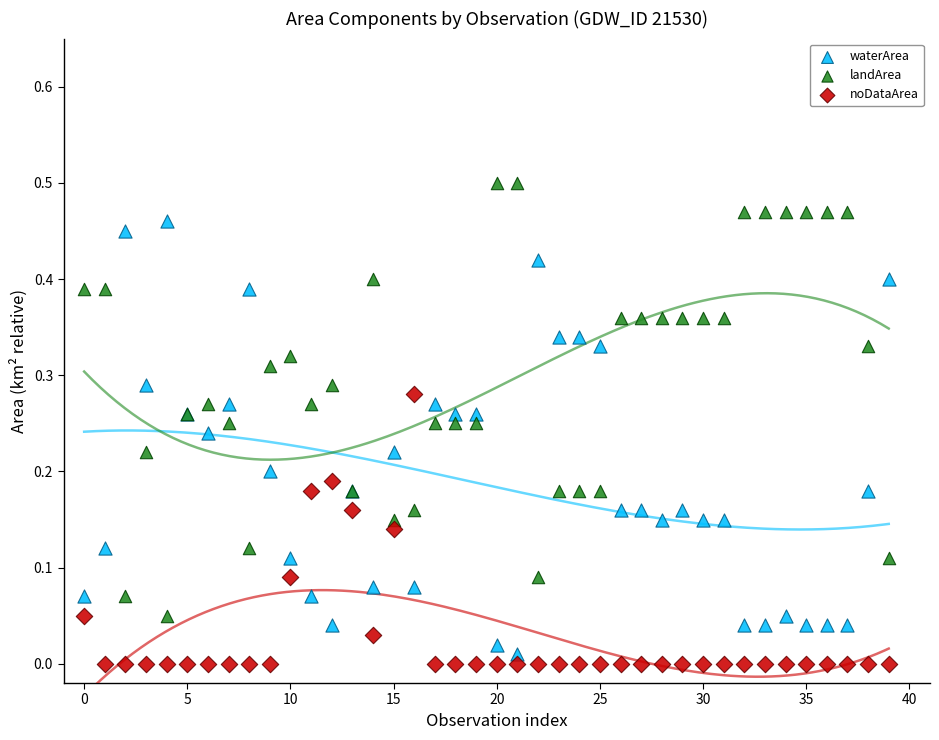

Which series contains the highest Y value?

landArea